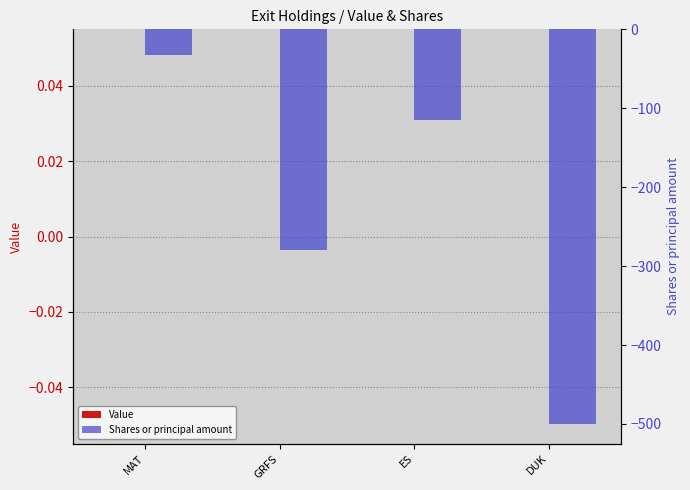

What is the minimum value for Shares or principal amount?

-500